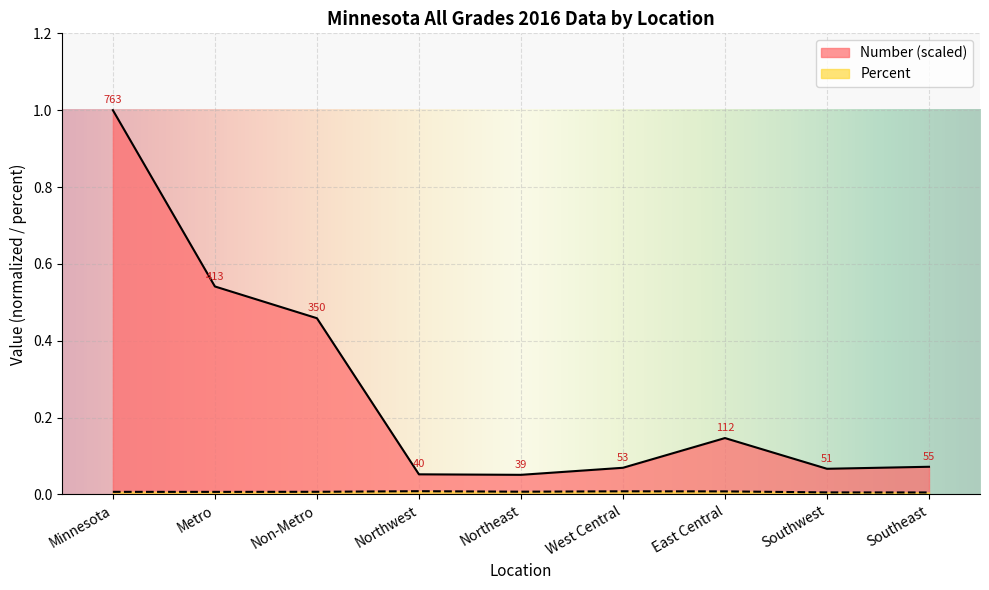

At how many categories does at least one series exceed 0?

9